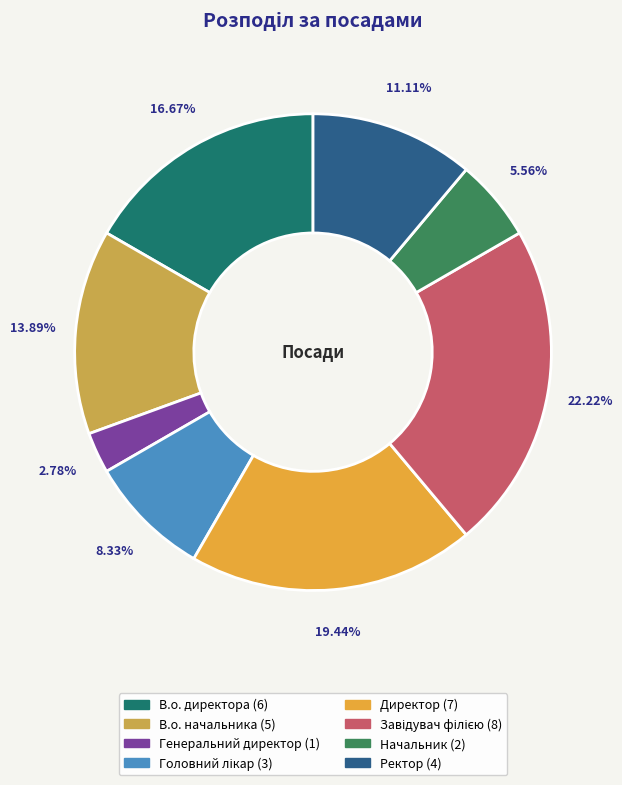

To the nearest percent, what percentage of the pie is Генеральний директор?

3%